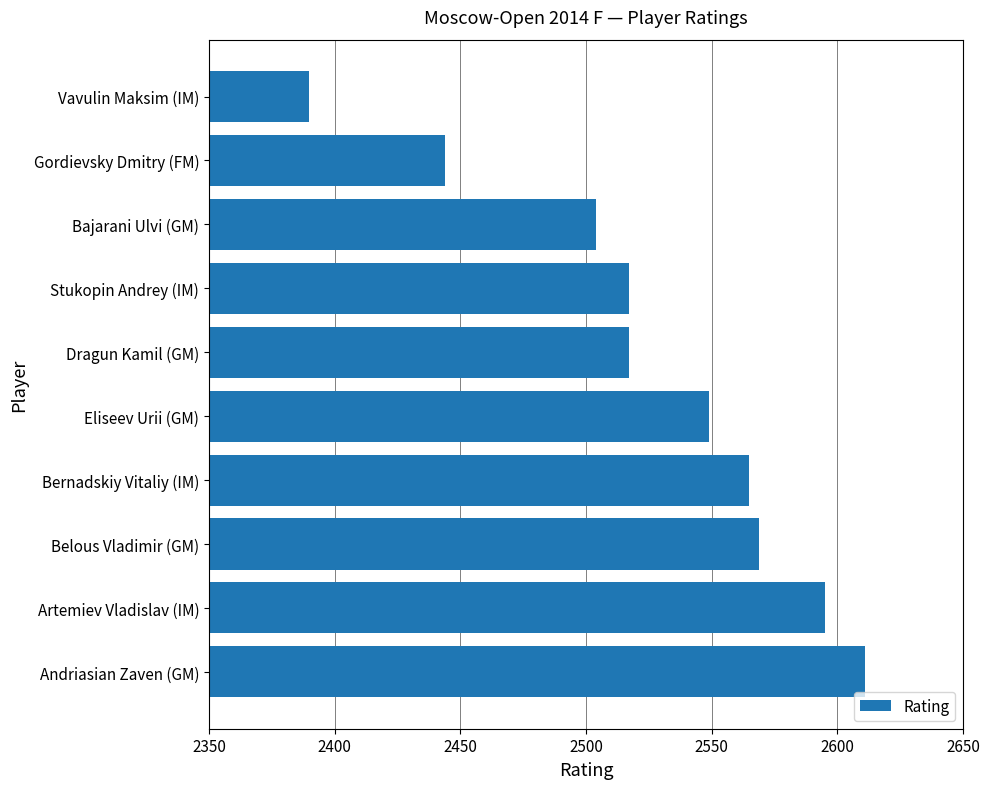

At which label is the value closest to 2500?

Bajarani Ulvi (GM)